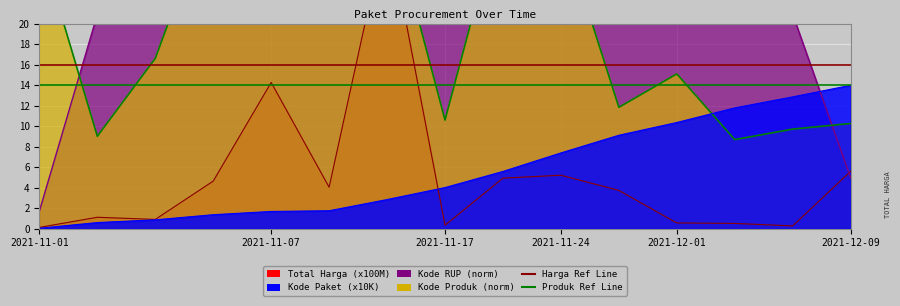

Which series has the largest range (max minus min)?

Total Harga